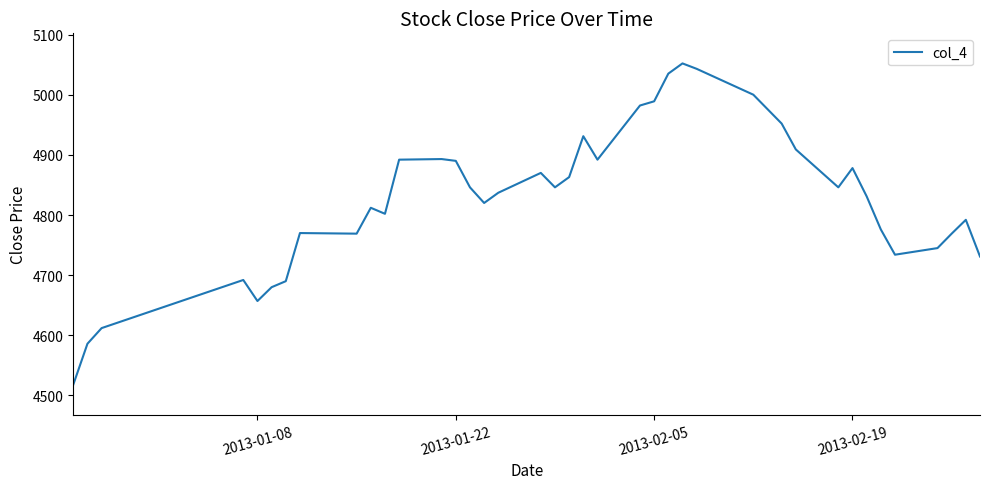

What is the difference between the maximum and minimum values?

534